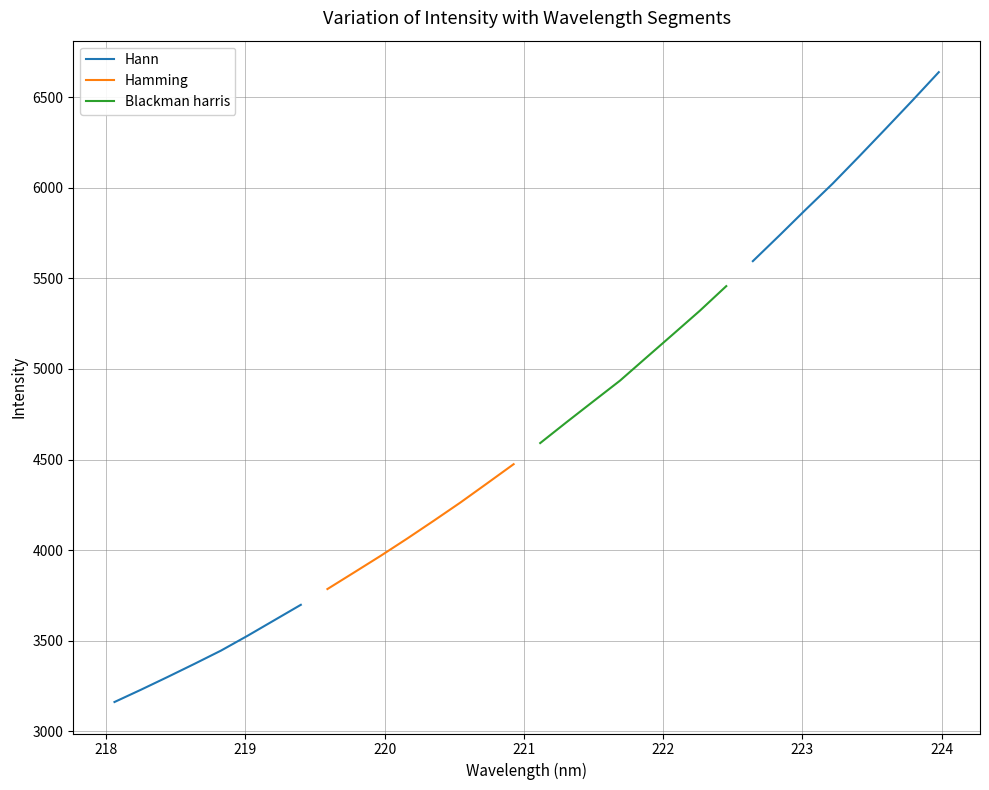

The value of Blackman harris at 223 is 1674.8. True or false?

False